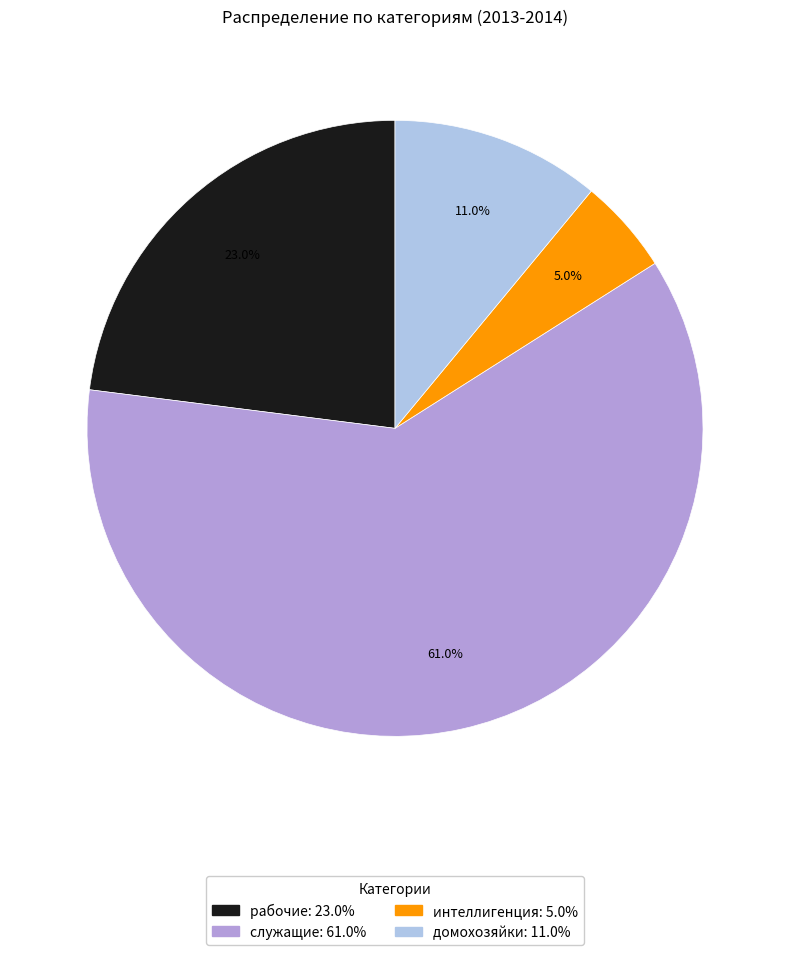

Which slice represents more than half of the pie?

служащие